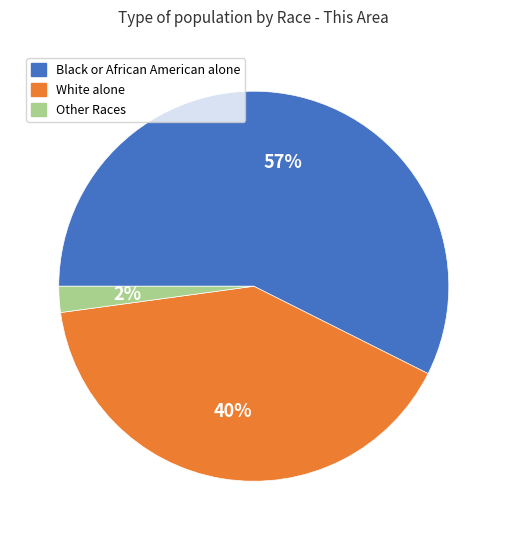

Is there a majority slice in this chart?

Yes